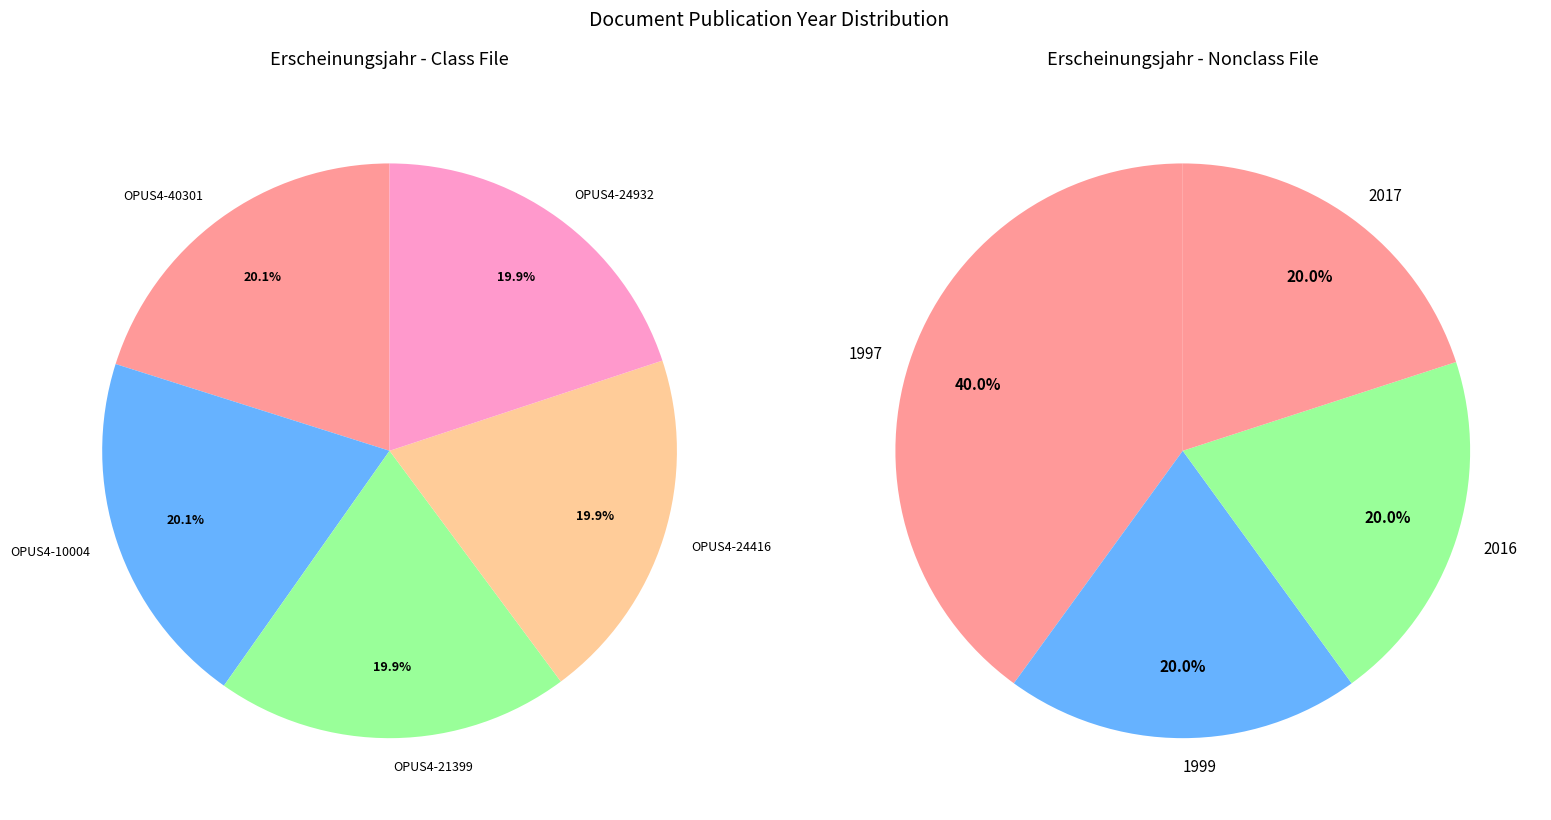

What percentage is the OPUS4-10004 slice, to the nearest percent?

20%